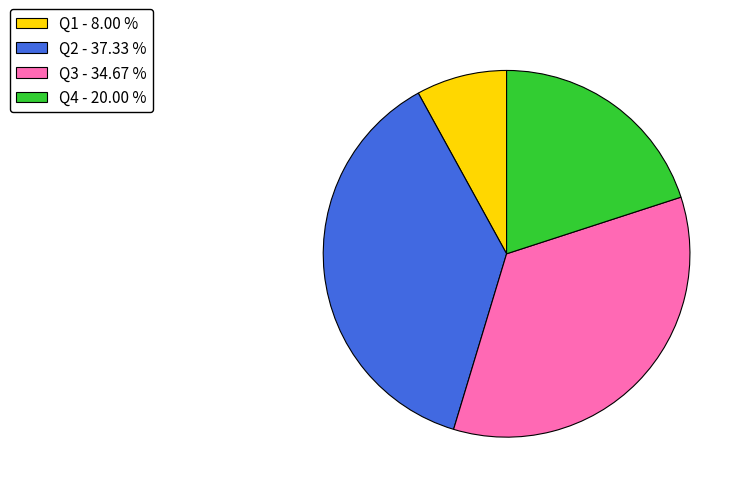

True or false: Q3 accounts for 35% of the total.

True